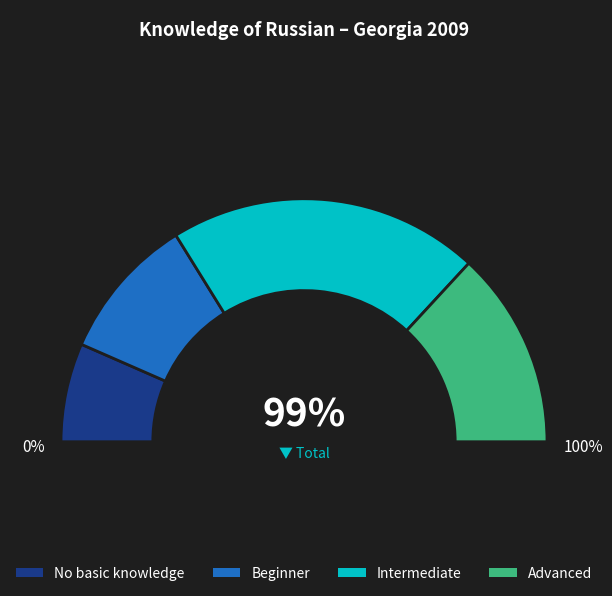

To the nearest percent, what is the difference between the largest and smallest slice percentages?

28%